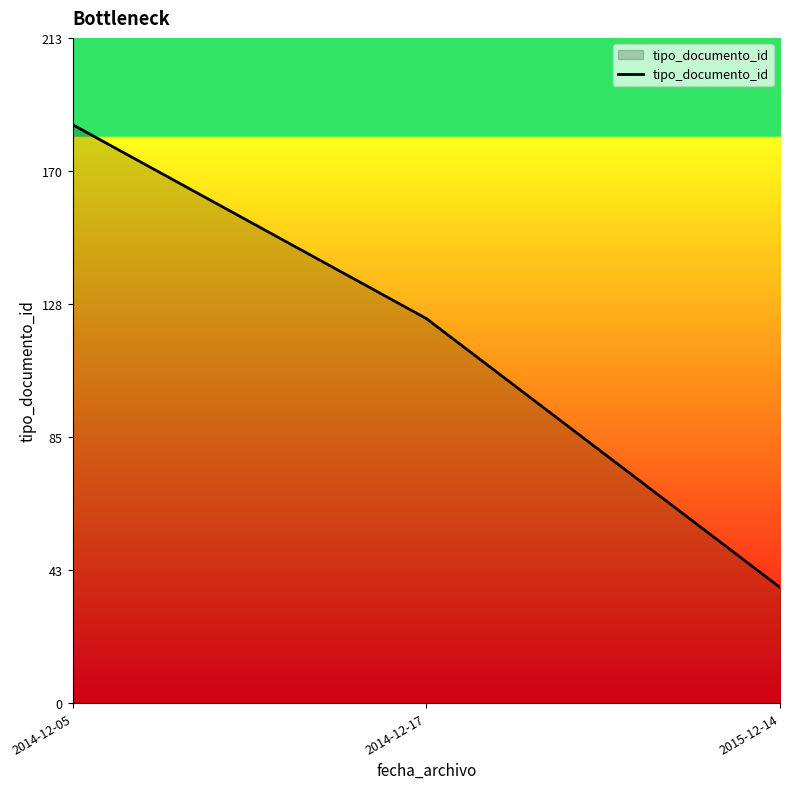

Count the number of categories in the chart.

3